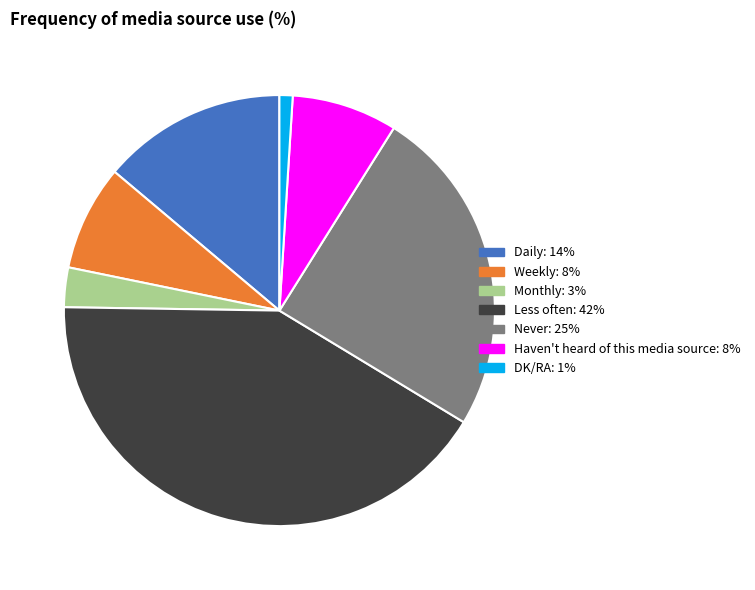

Approximately how many times larger is the value at Monthly compared to DK/RA?

3.0